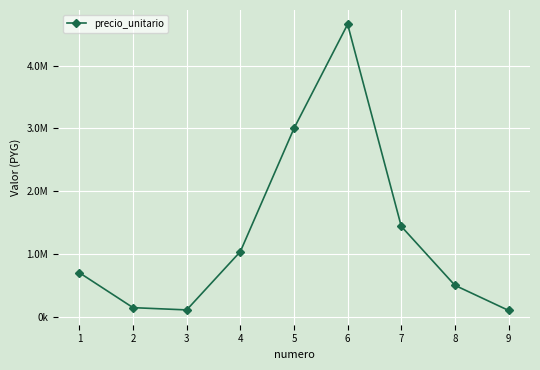

Is this an area chart (filled region under the line)?

No